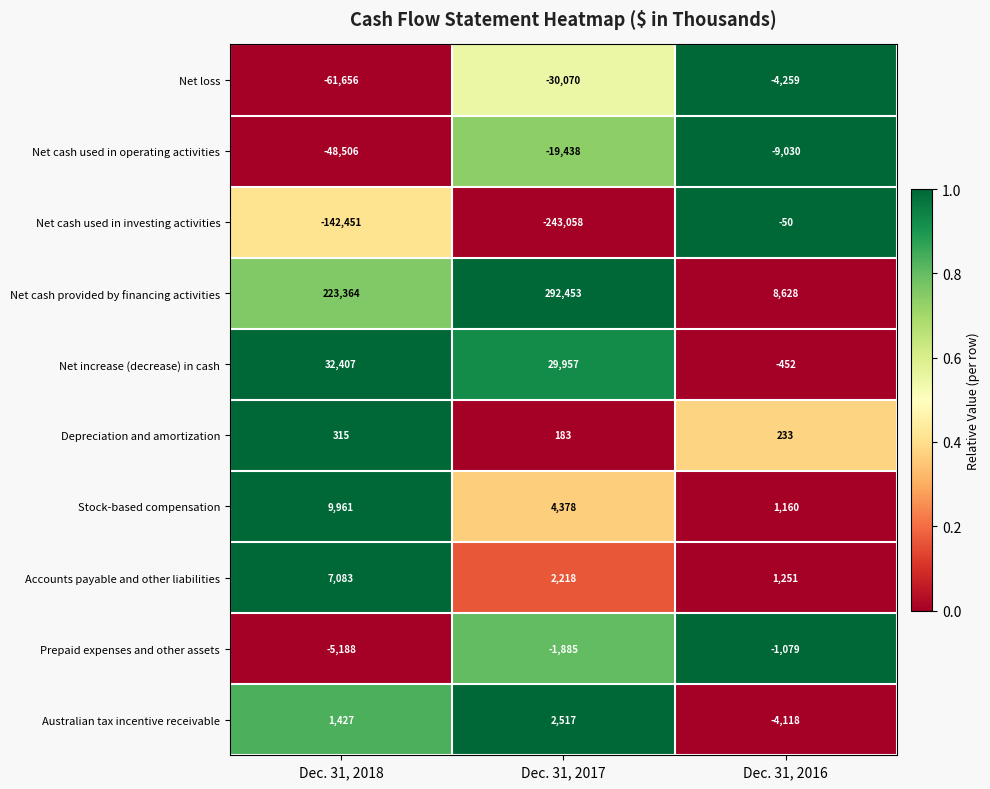

The Net cash used in investing activities series shows -107676 at Dec. 31, 2017. True or false?

False